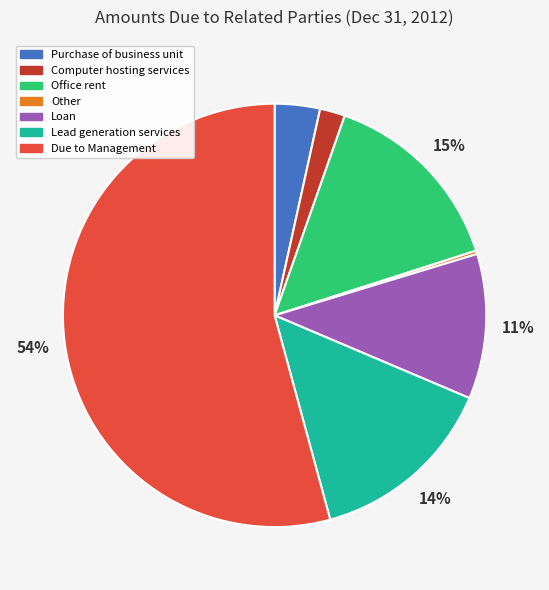

Which slice represents more than half of the pie?

Due to Management